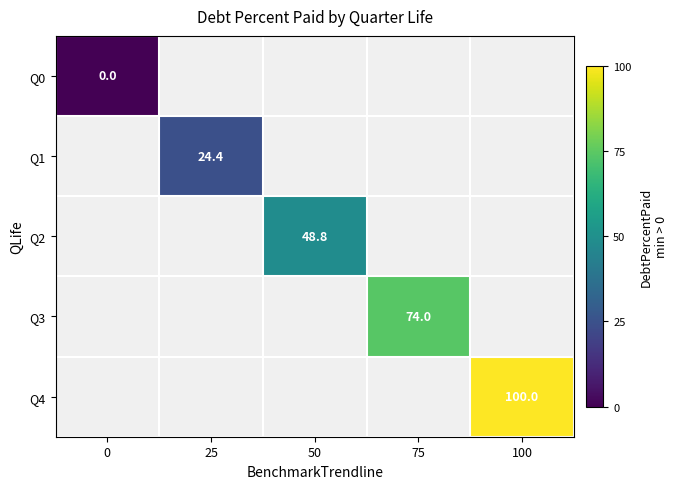

The value of Q2 at 50 is 83.0. True or false?

False